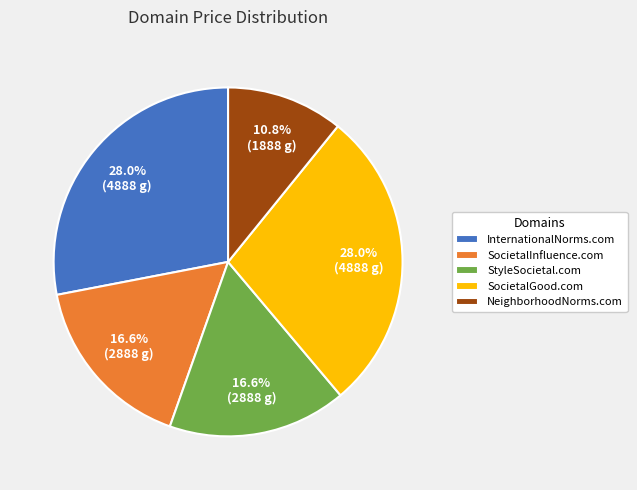

What portion of the pie excludes StyleSocietal.com?

83.4%